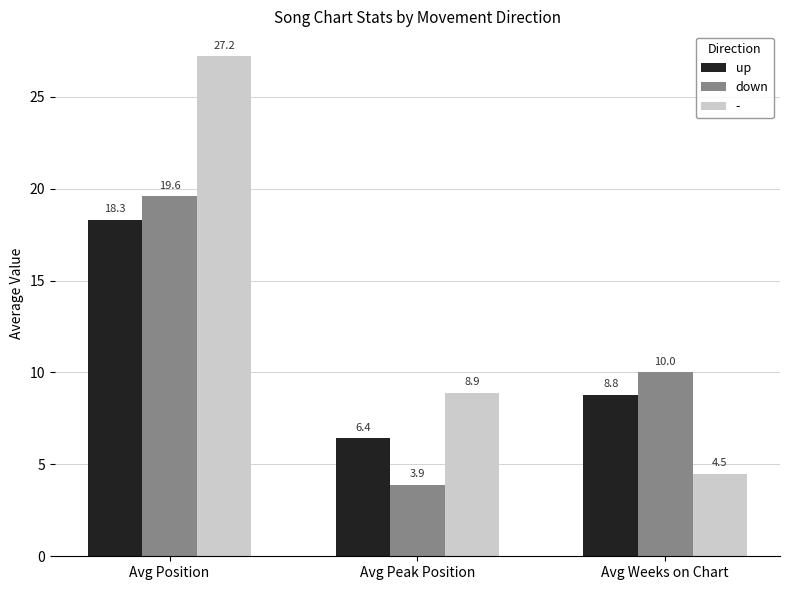

What are all the series names shown in the legend?

up, down, -